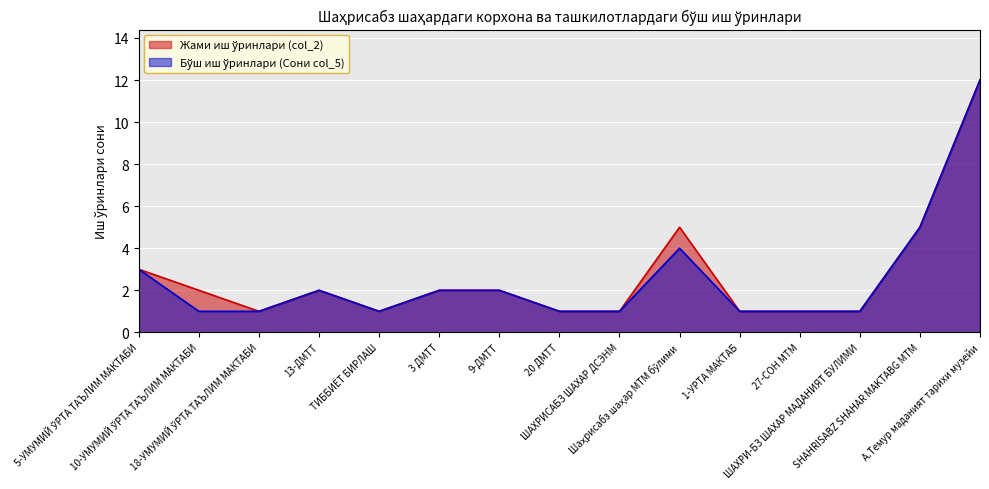

True or false: Бўш иш ўринлари (Сони col_5) has more than 0 points higher than both neighbors.

True